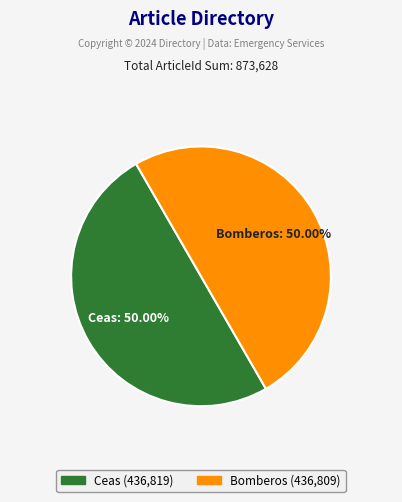

Do Bomberos and Ceas together represent more than half of the pie?

Yes